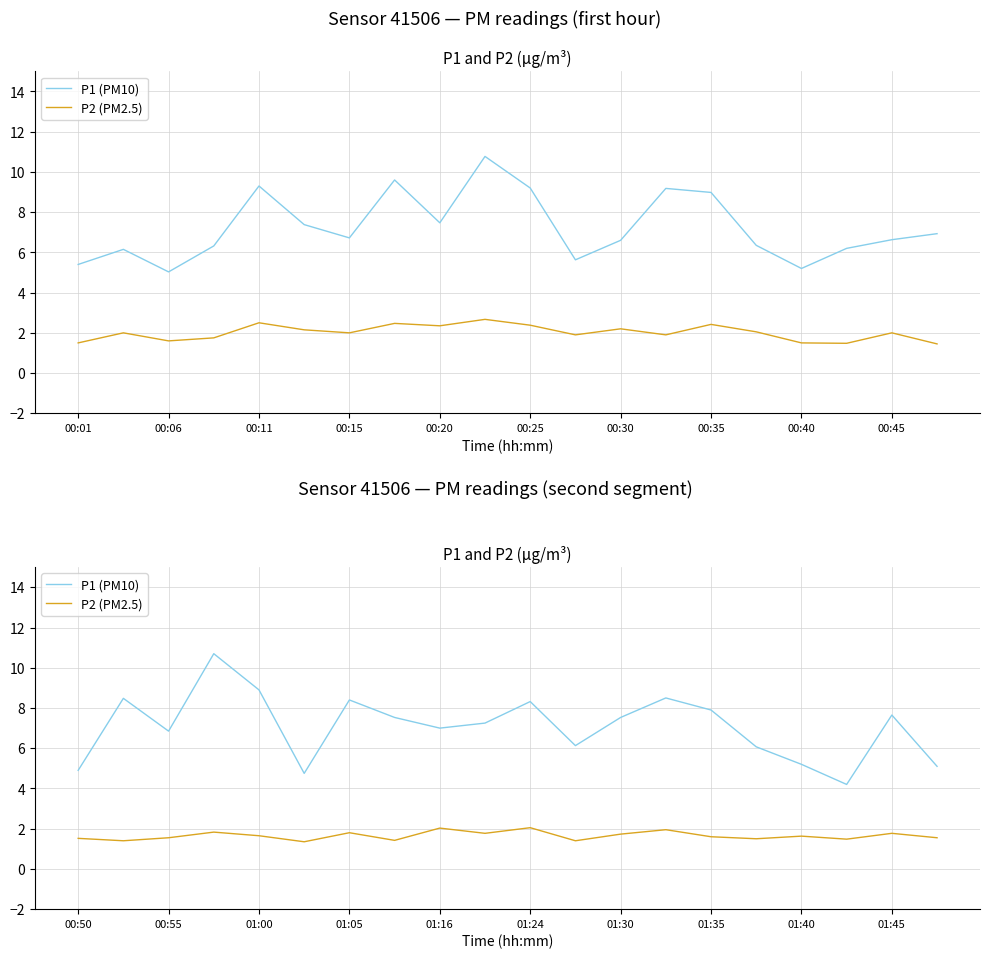

Which series has the largest range (max minus min)?

P1 (PM10)